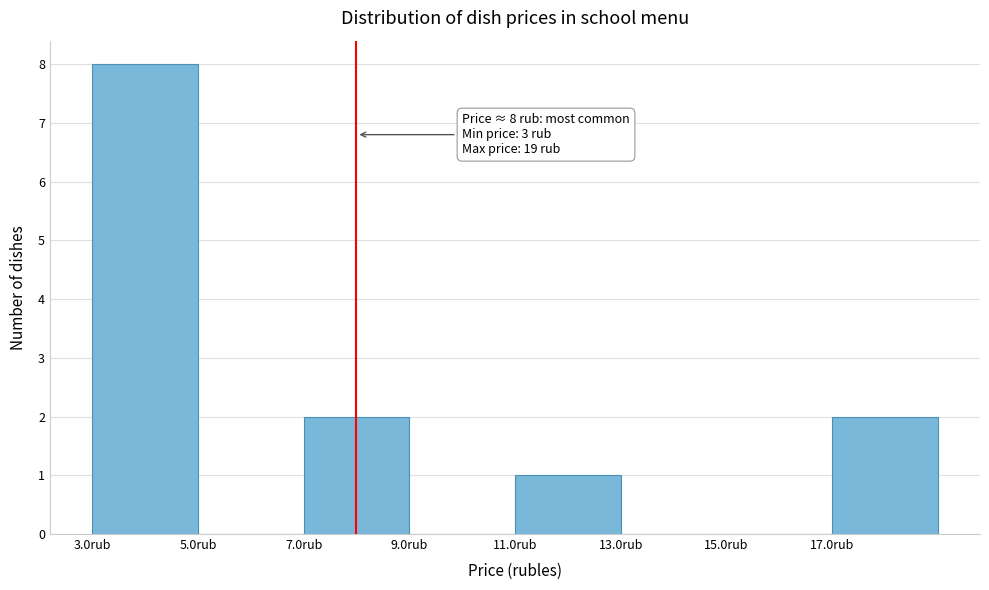

Which range on the x-axis has the tallest bar?

3 to 5